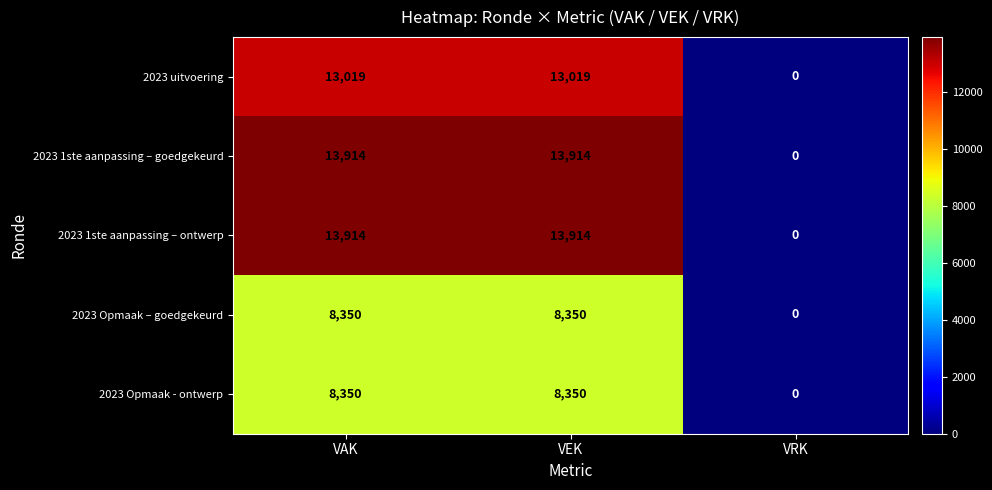

Is it true that 2023 Opmaak - ontwerp equals 12760 at VEK?

False